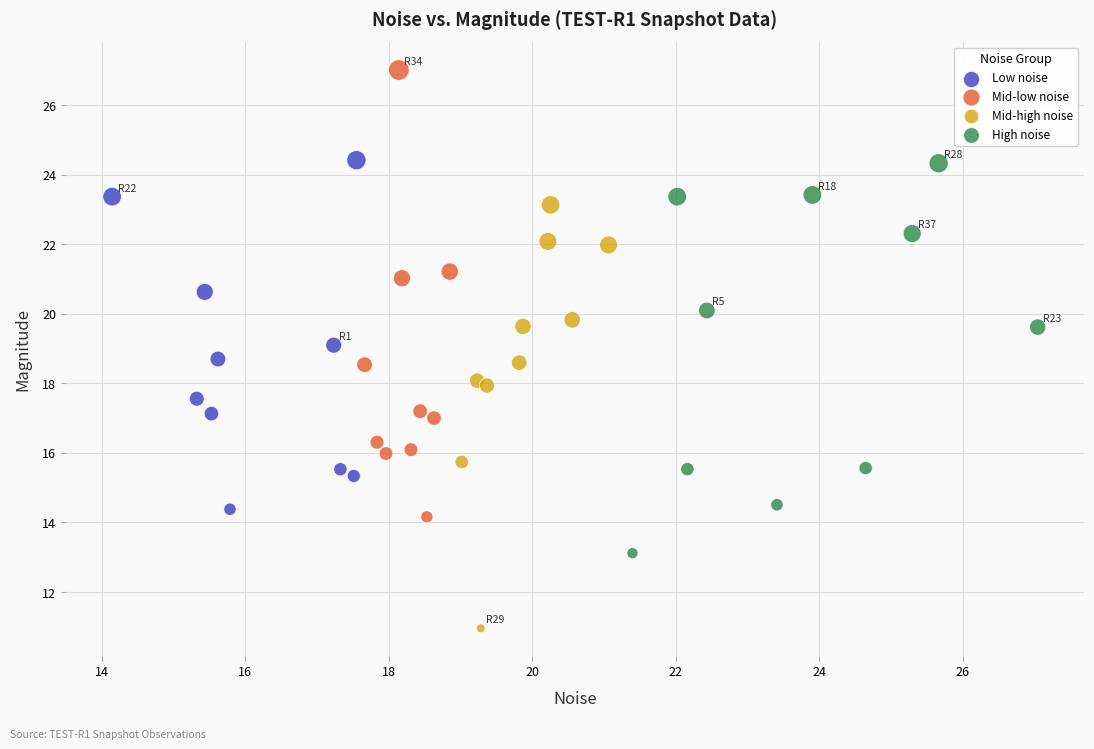

Which series contains the lowest Y value?

Mid-high noise